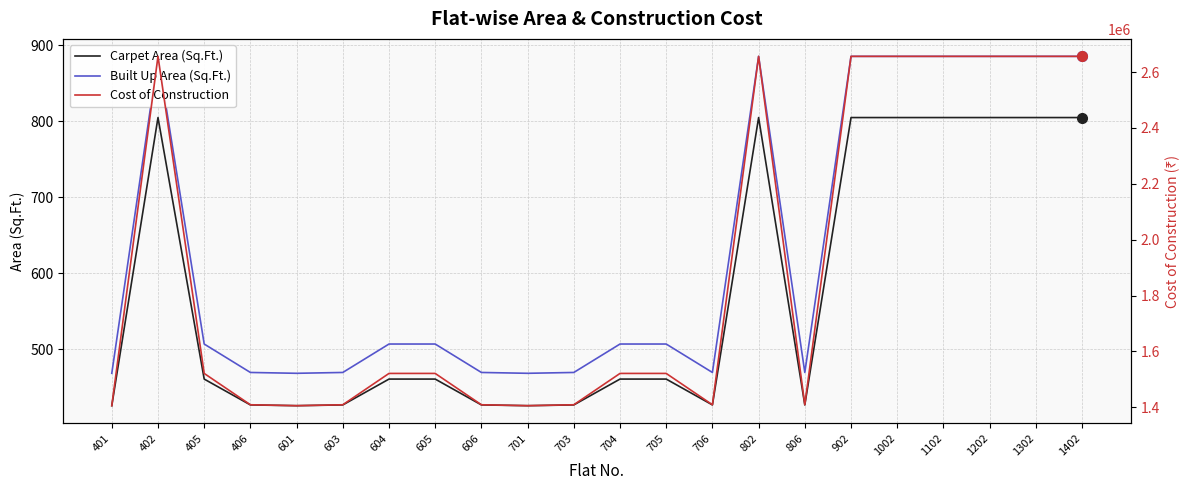

Which category has the highest value in the Carpet Area (Sq.Ft.) series?

402